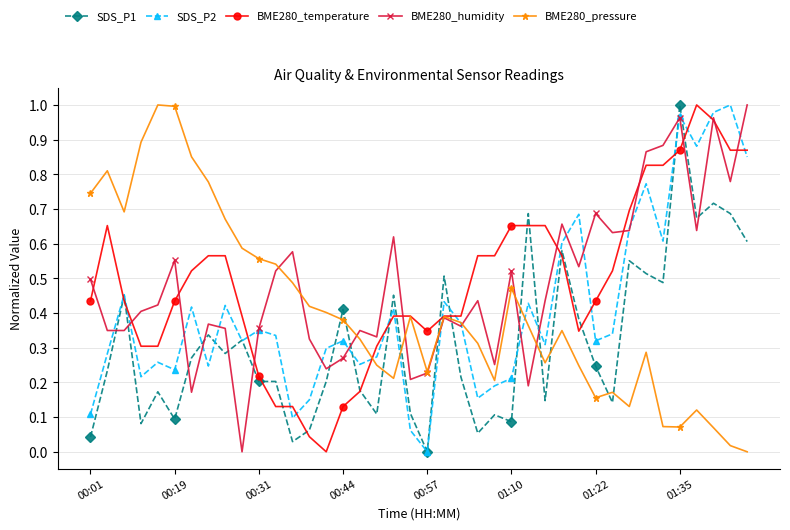

True or false: BME280_humidity and SDS_P1 cross at least once.

True